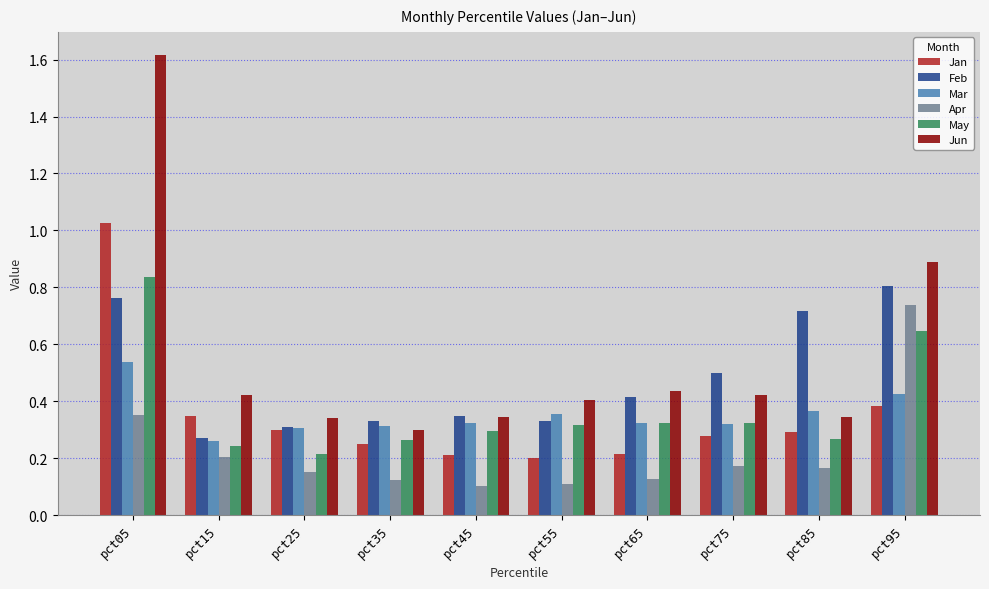

How many bars are there in each group?

6